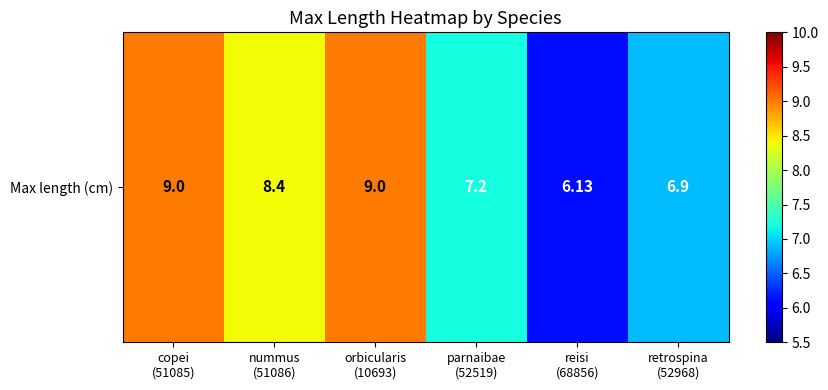

Where does the data first go above 8?

copei
(51085)